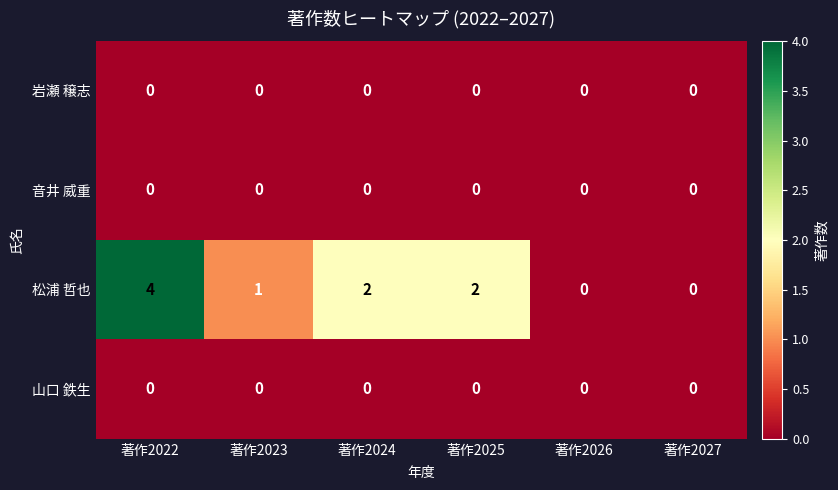

How many distinct data groups are displayed?

4